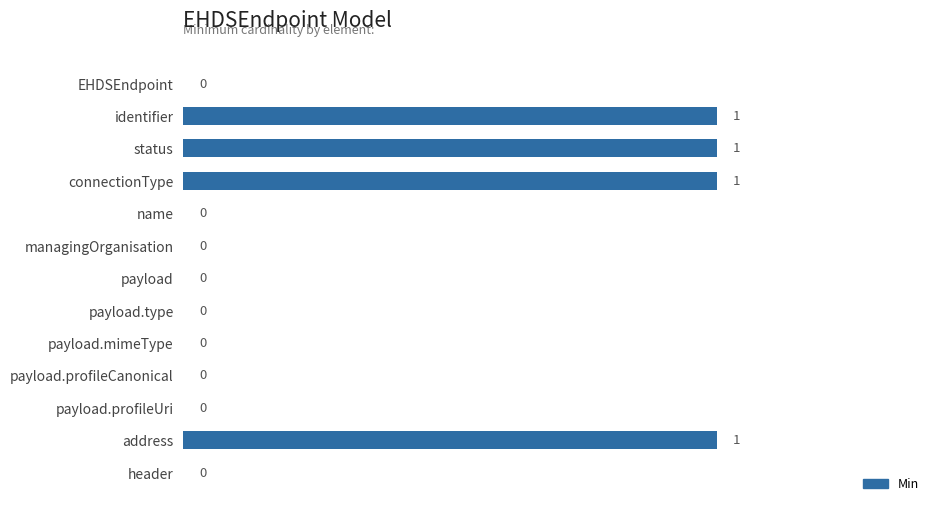

How many values are between 0 and 1?

13